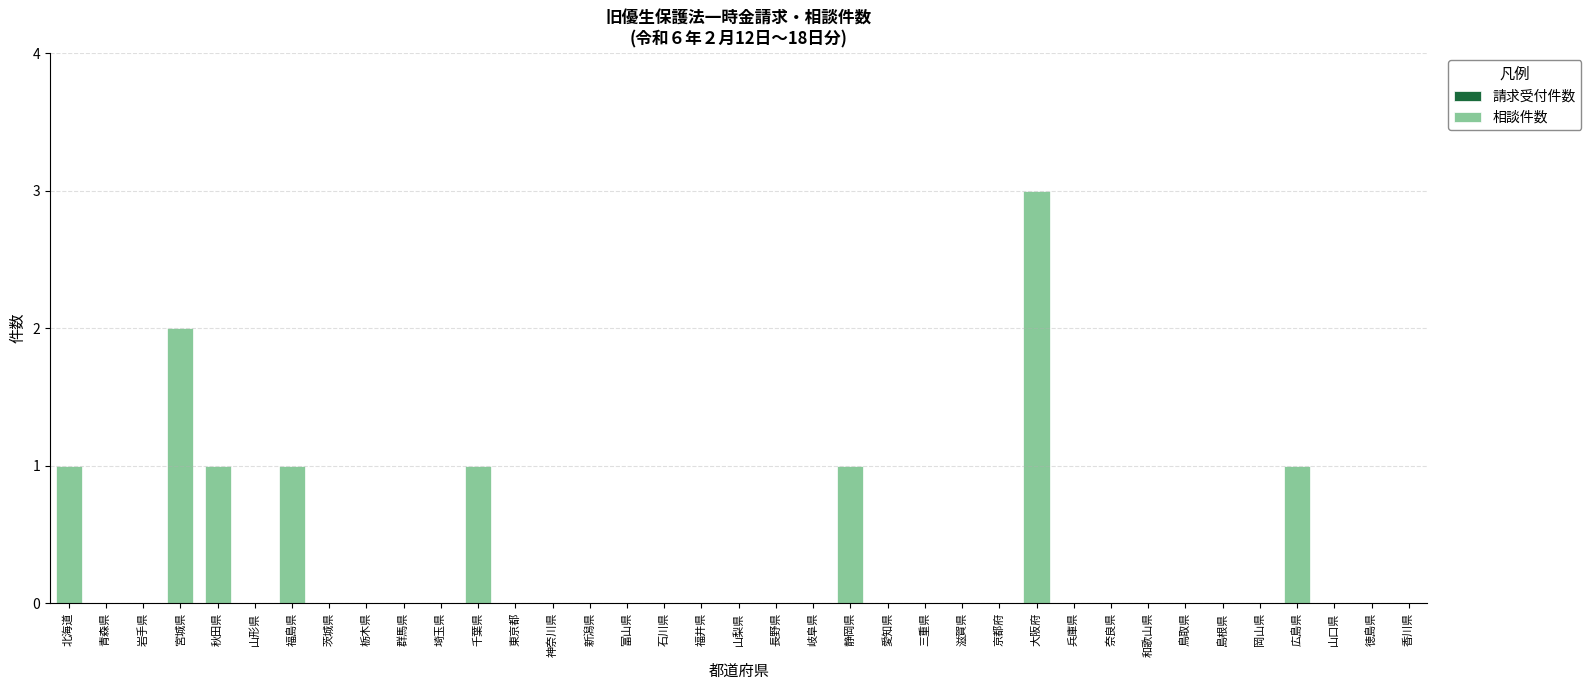

Are the bars horizontal?

No